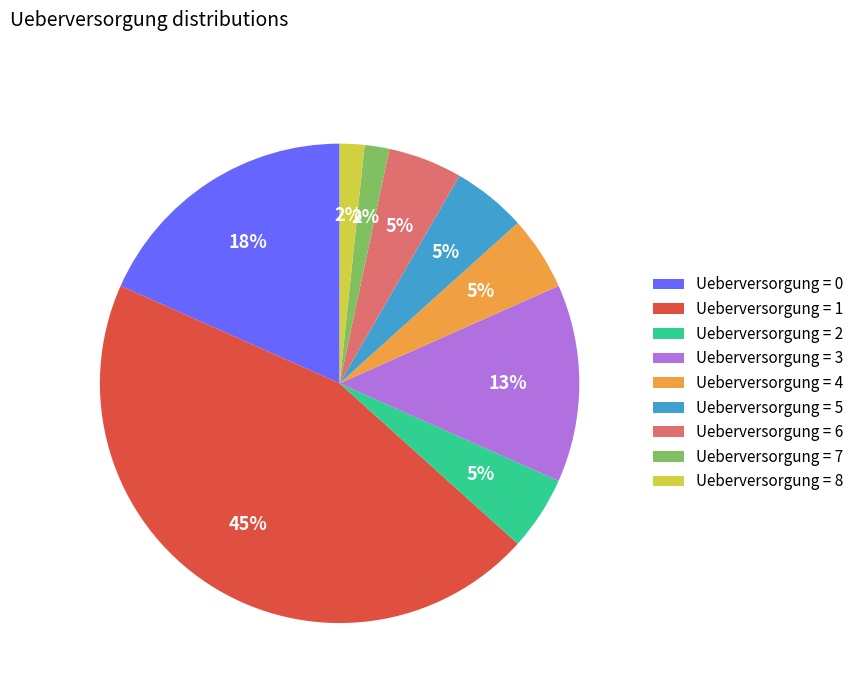

Does any single category account for the majority?

No